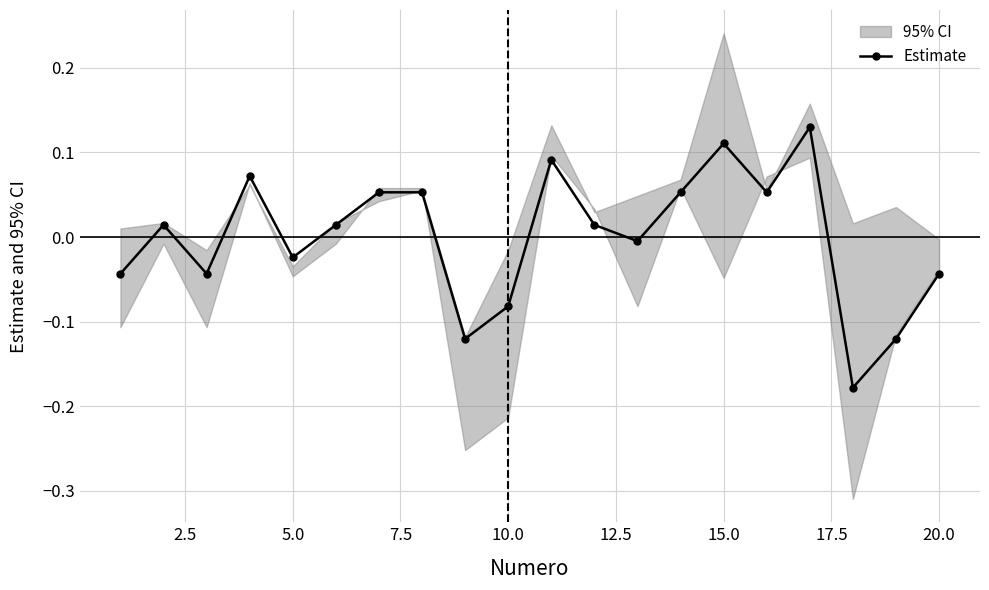

How many interior local valleys does the Estimate series have?

6